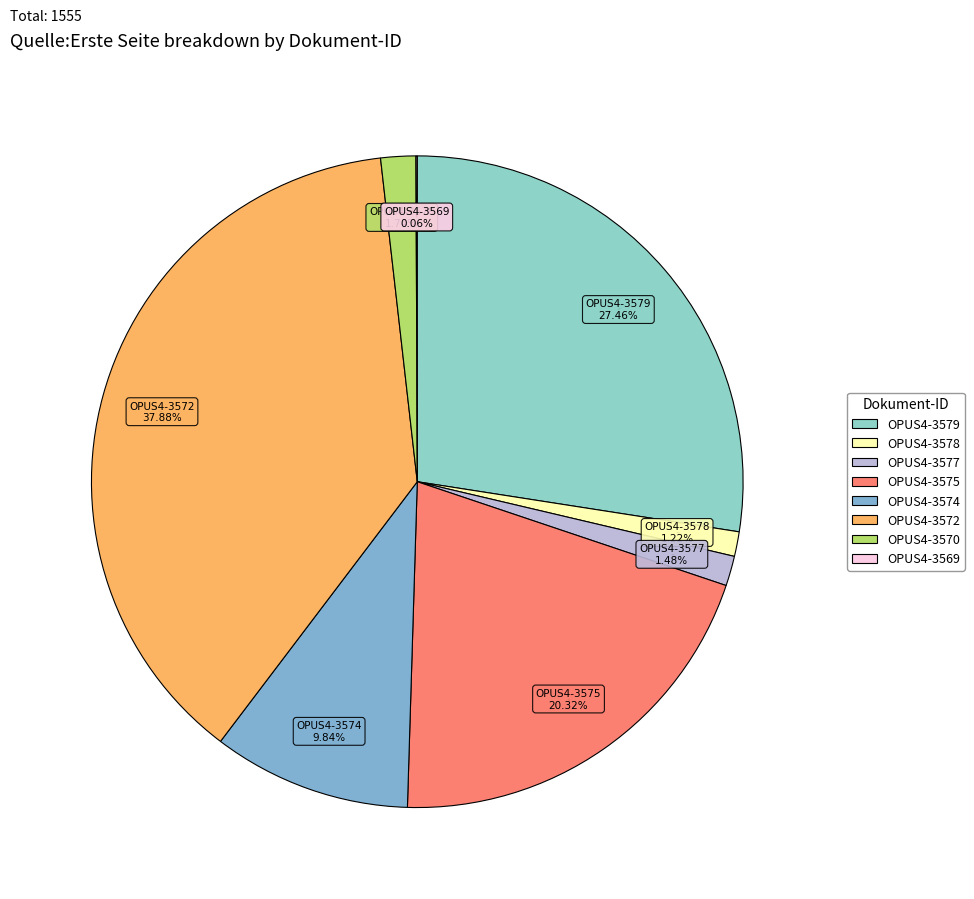

To the nearest percent, what percentage of the pie is OPUS4-3578?

1%